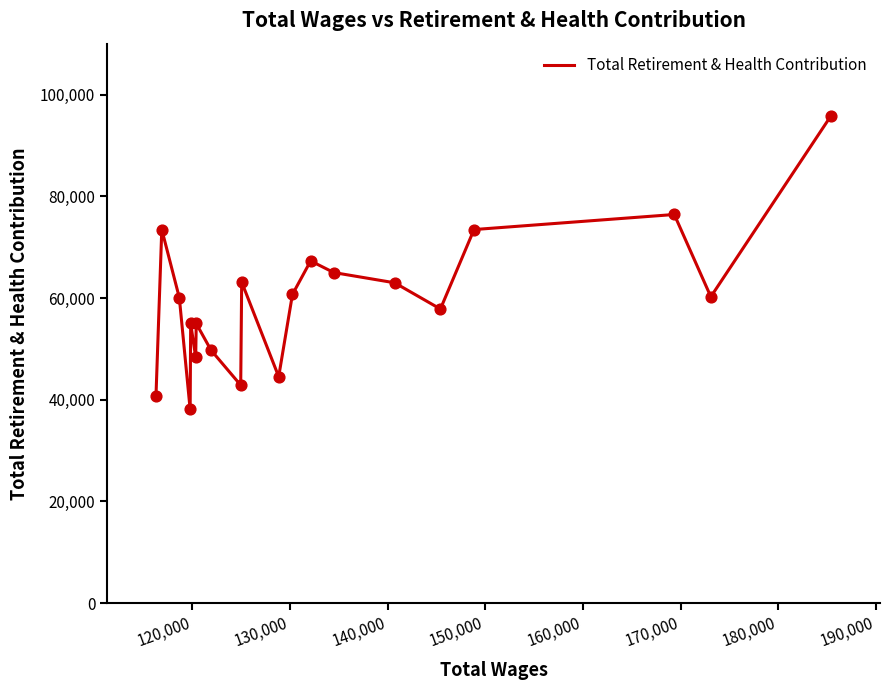

What is the minimum value shown in the chart?

38078